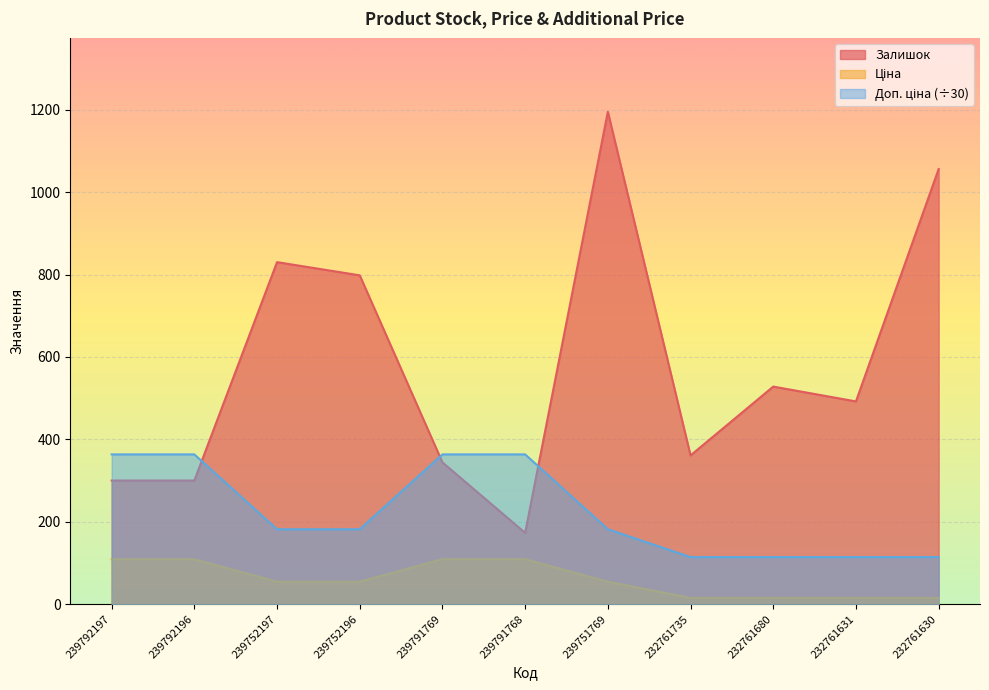

What is the value of the Ціна point at the 10th from the left?

15.2